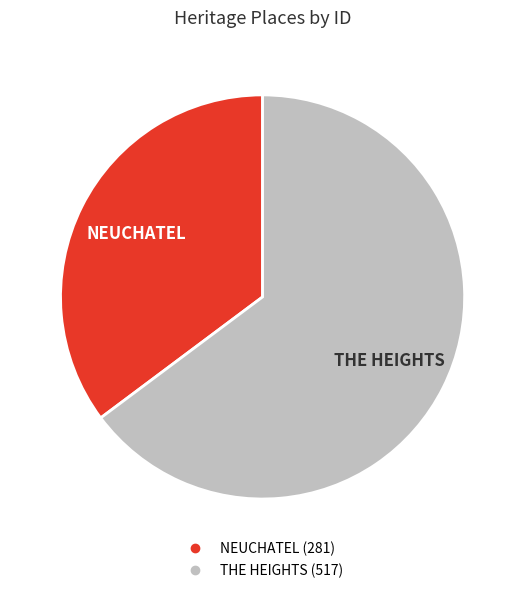

Combined, do THE HEIGHTS and NEUCHATEL account for over 50%?

Yes